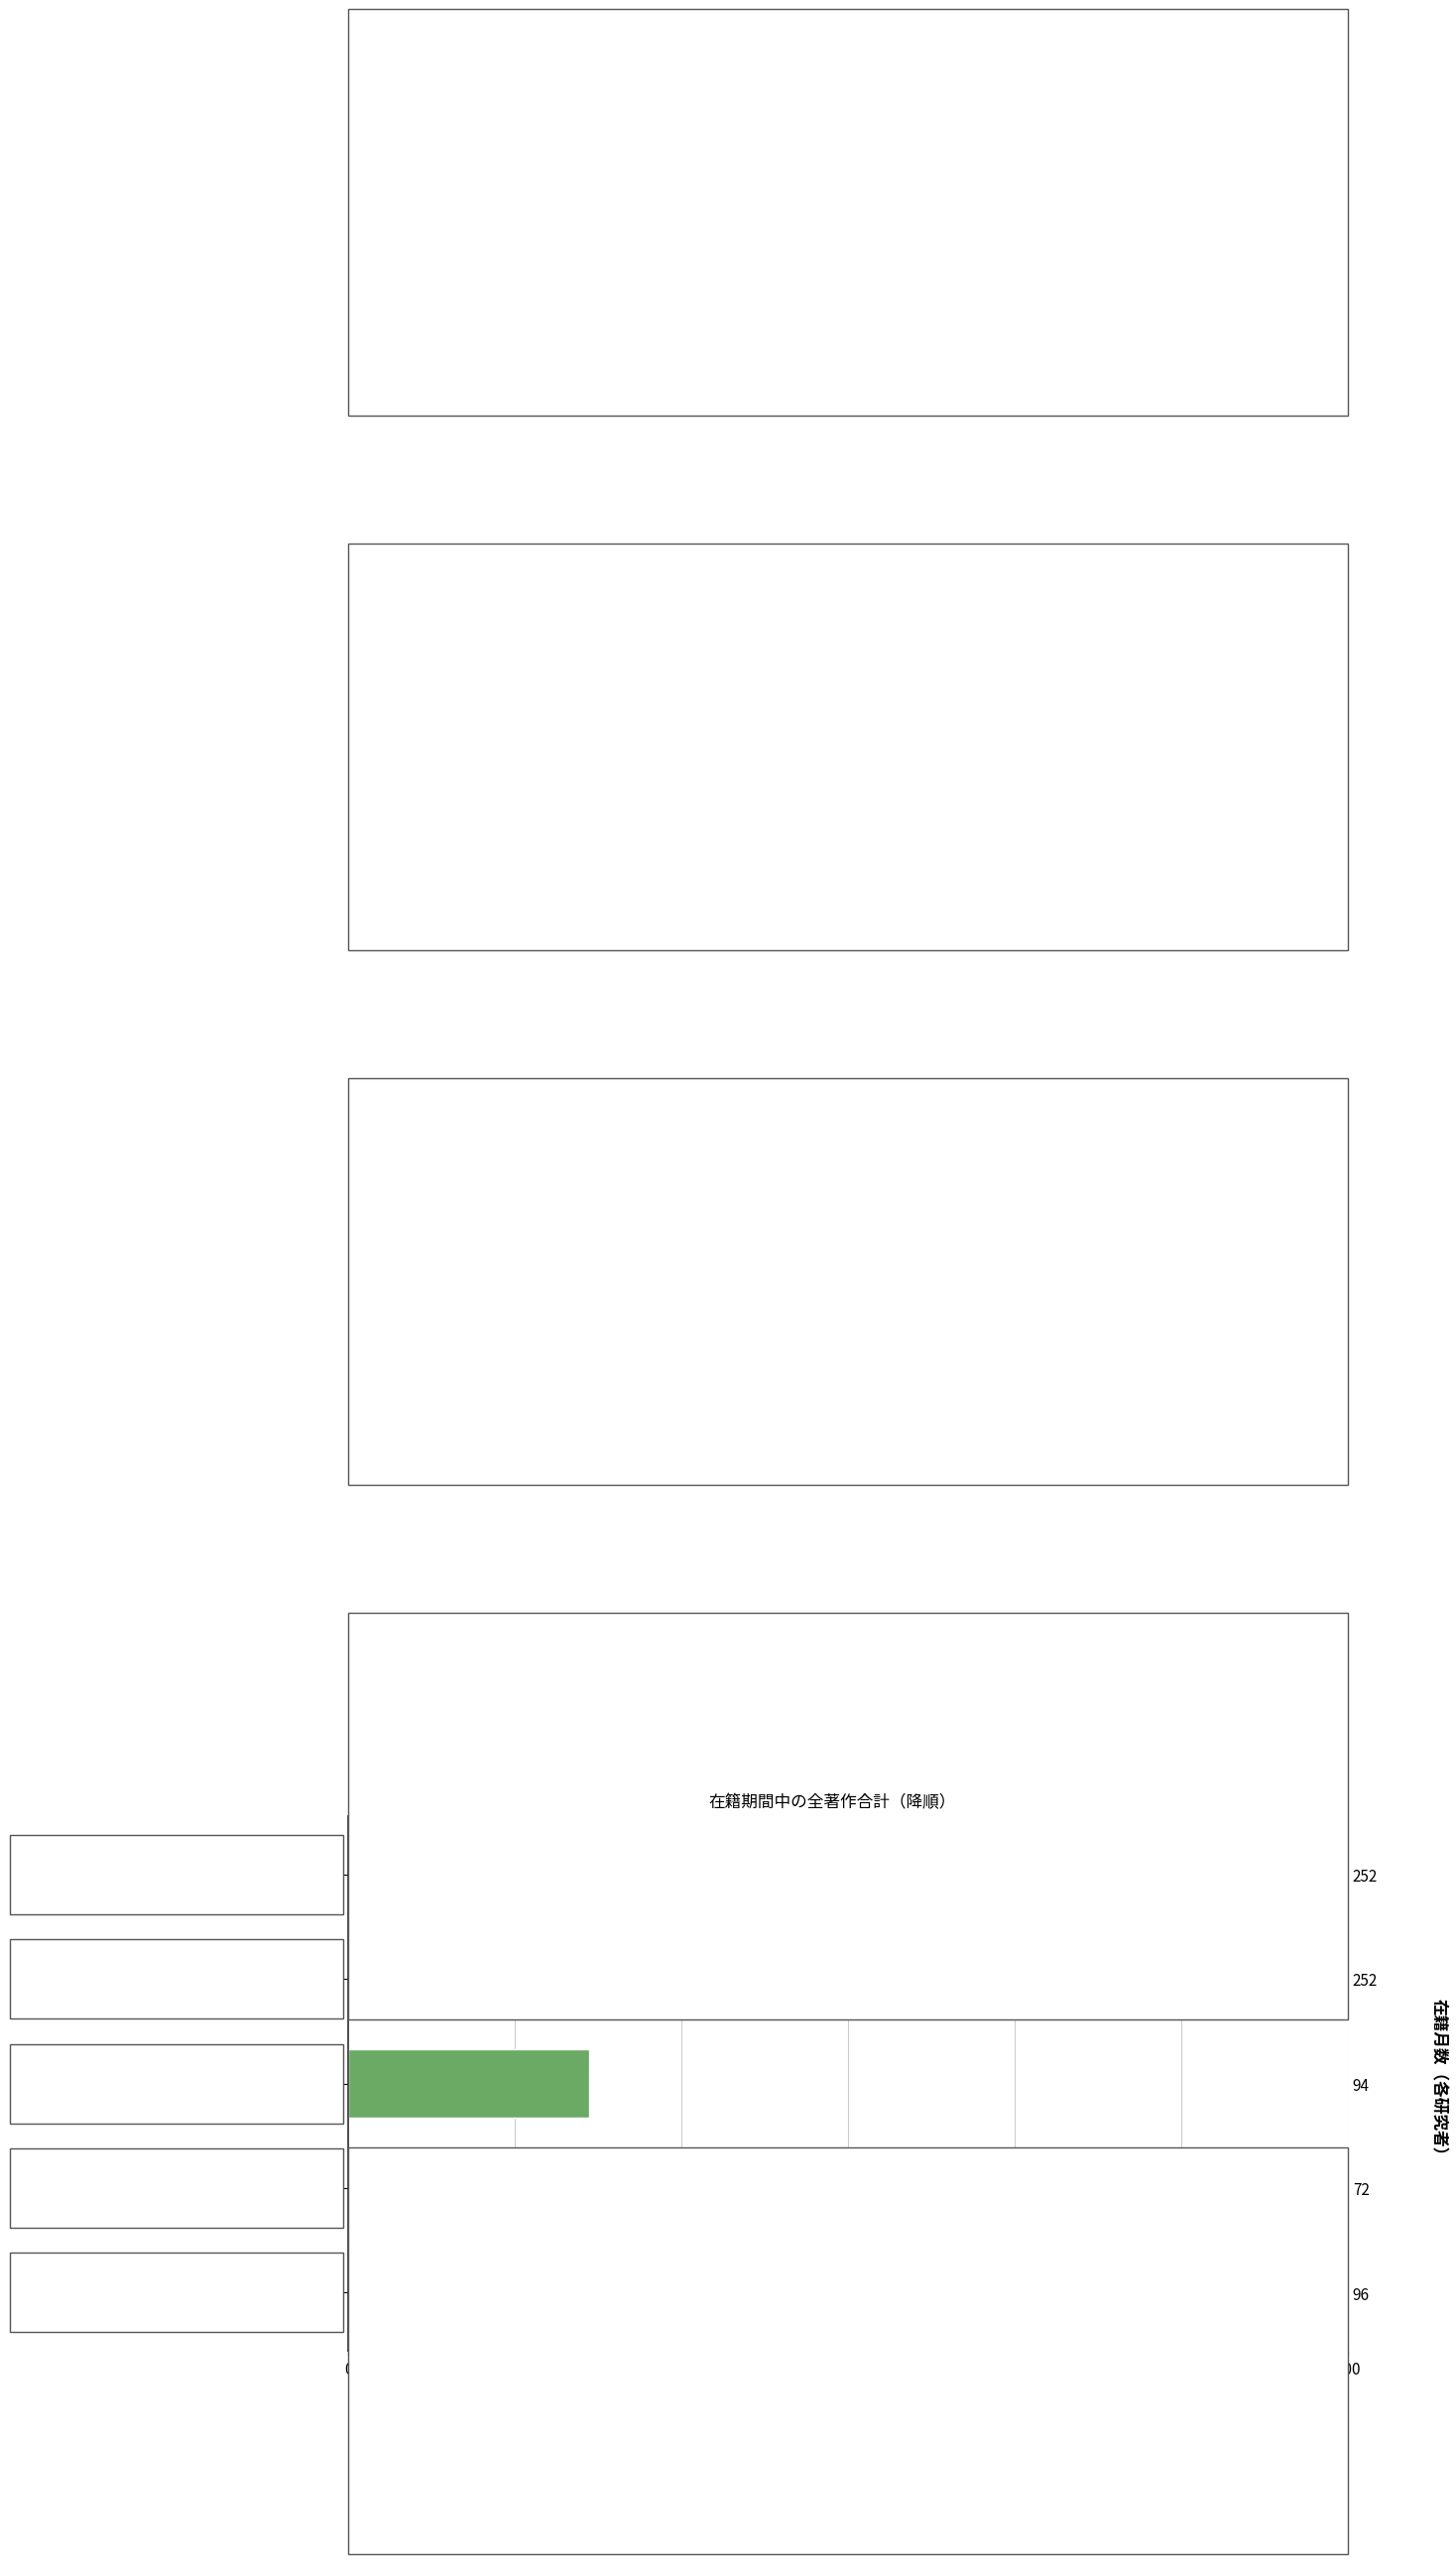

Count the number of data series in this chart.

1